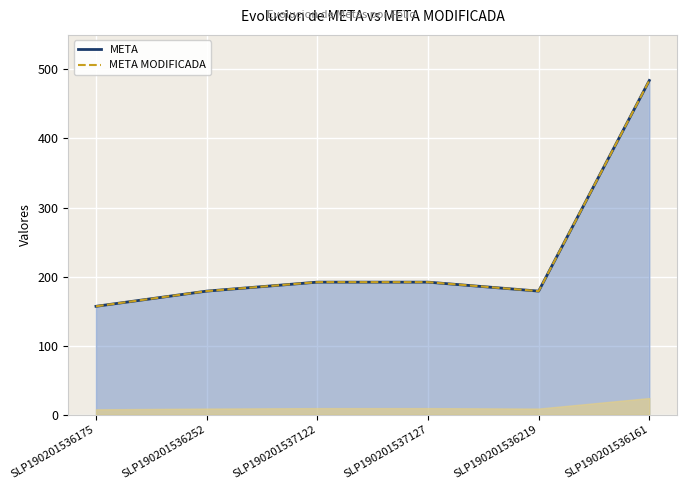

What is the sum of all META MODIFICADA values?

1383